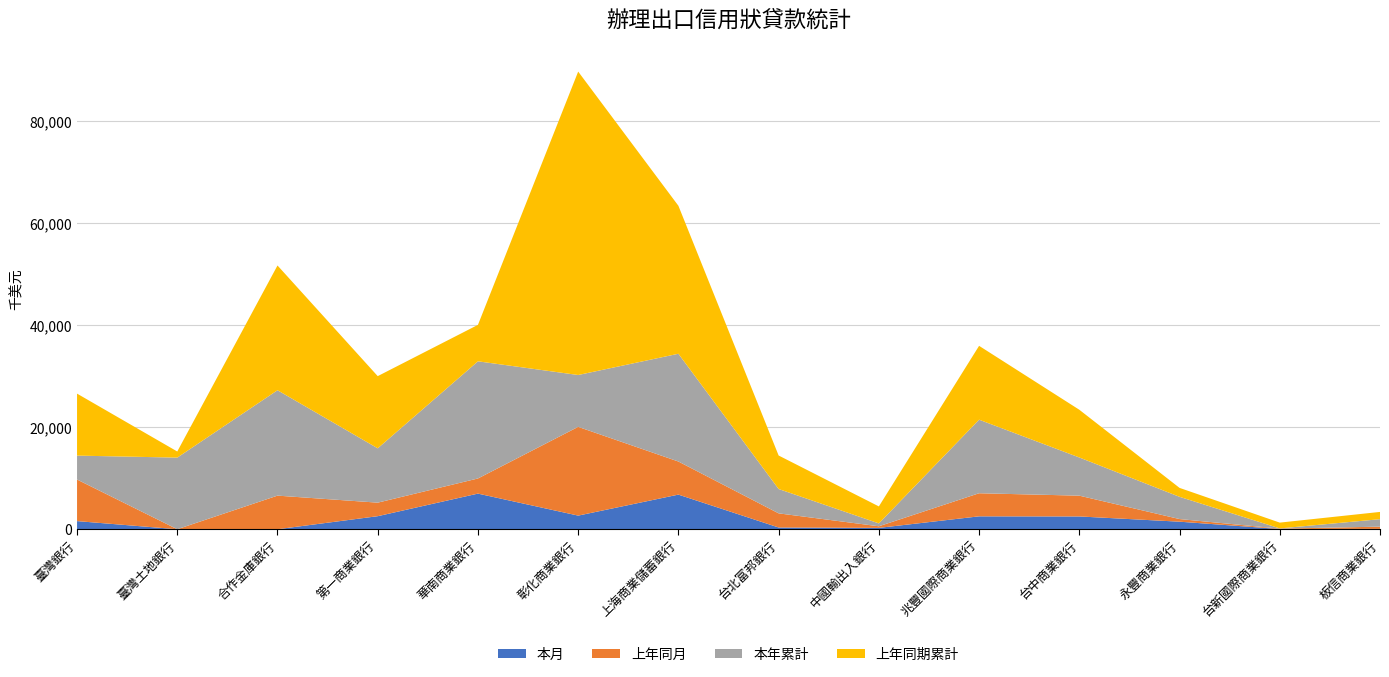

Reading left to right, list all the values displayed in this chart.

本月: 臺灣銀行=1594	臺灣土地銀行=0	合作金庫銀行=0	第一商業銀行=2559	華南商業銀行=6989	彰化商業銀行=2673	上海商業儲蓄銀行=6792	台北富邦銀行=340	中國輸出入銀行=265	兆豐國際商業銀行=2530	台中商業銀行=2508	永豐商業銀行=1480	台新國際商業銀行=44	板信商業銀行=68
上年同月: 臺灣銀行=8157	臺灣土地銀行=0	合作金庫銀行=6592	第一商業銀行=2655	華南商業銀行=2970	彰化商業銀行=17412	上海商業儲蓄銀行=6492	台北富邦銀行=2774	中國輸出入銀行=314	兆豐國際商業銀行=4530	台中商業銀行=4078	永豐商業銀行=516	台新國際商業銀行=72	板信商業銀行=439
本年累計: 臺灣銀行=4693	臺灣土地銀行=14050	合作金庫銀行=20679	第一商業銀行=10660	華南商業銀行=22986	彰化商業銀行=10174	上海商業儲蓄銀行=21145	台北富邦銀行=4777	中國輸出入銀行=564	兆豐國際商業銀行=14432	台中商業銀行=7491	永豐商業銀行=4362	台新國際商業銀行=44	板信商業銀行=1462
上年同期累計: 臺灣銀行=12163	臺灣土地銀行=1200	合作金庫銀行=24477	第一商業銀行=14164	華南商業銀行=7154	彰化商業銀行=59532	上海商業儲蓄銀行=29032	台北富邦銀行=6574	中國輸出入銀行=3332	兆豐國際商業銀行=14491	台中商業銀行=9366	永豐商業銀行=1754	台新國際商業銀行=1138	板信商業銀行=1427